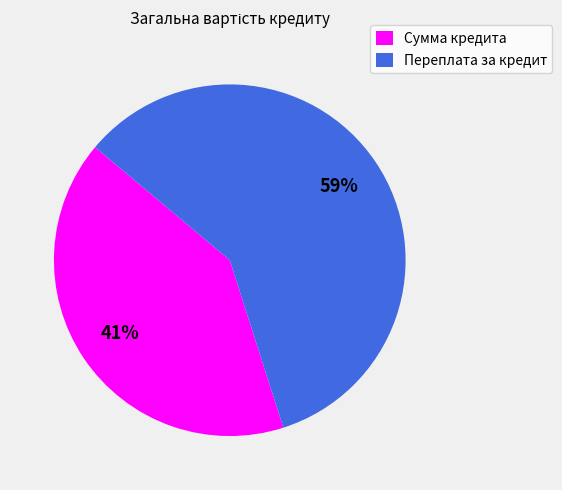

What is the largest slice in the pie chart?

Переплата за кредит